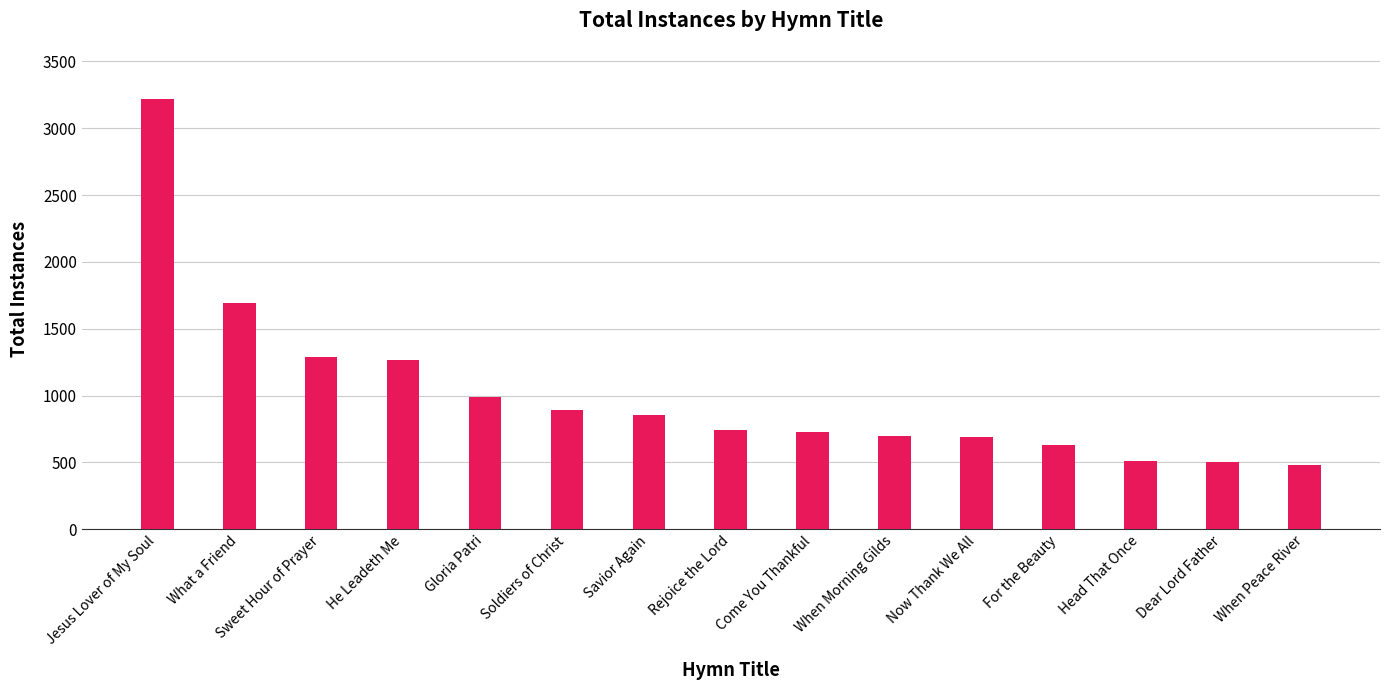

Where is the data nearest to the value 1846?

What a Friend